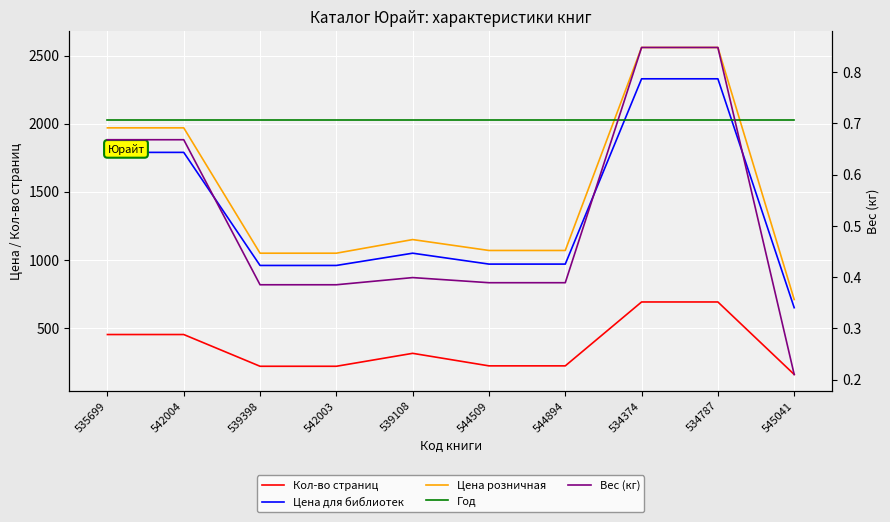

At which category is the sum across all series the highest?

534374